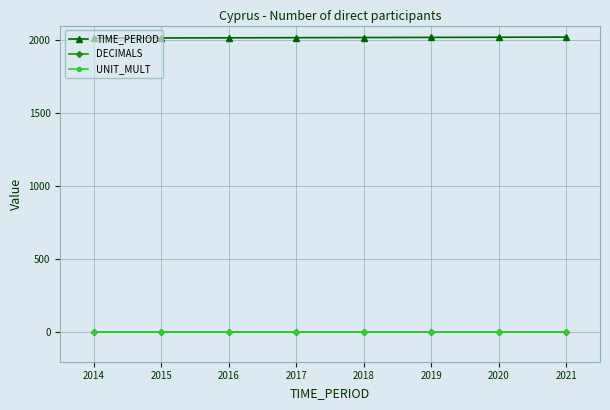

Which series has the largest range (max minus min)?

TIME_PERIOD